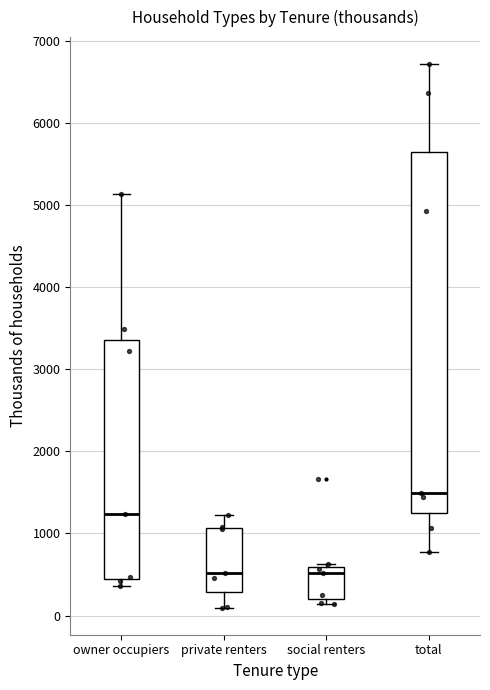

Reading left to right, read every box against the y-axis: the position of its median line, the range the box covers, and the ends of its whiskers. The values are not printed on the chart, so give them approximately, as read against the axis.

owner occupiers: median 1200, box 400 to 3400, whiskers 400 (just below the box's lower edge) to 5100
private renters: median 500, box 300 to 1100, whiskers 100 to 1200
social renters: median 500, box 200 to 600, whiskers 100 to 600 (just above the box's upper edge)
total: median 1500, box 1300 to 5600, whiskers 800 to 6700